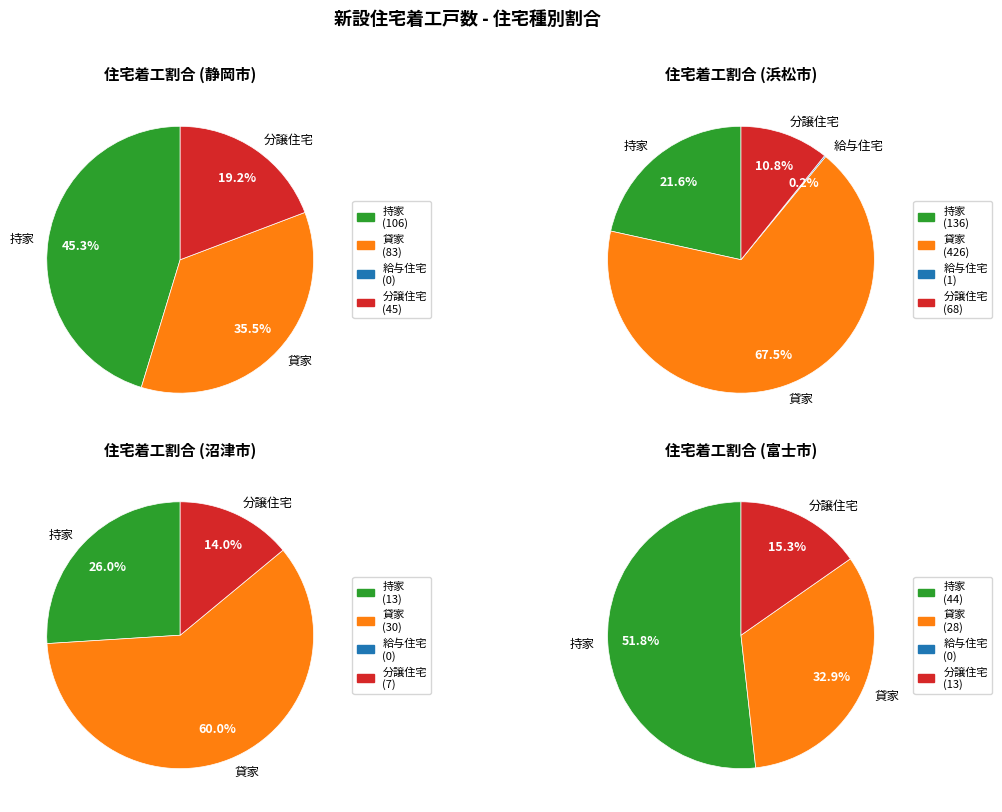

What percentage is NOT represented by 富士市?

87.7%